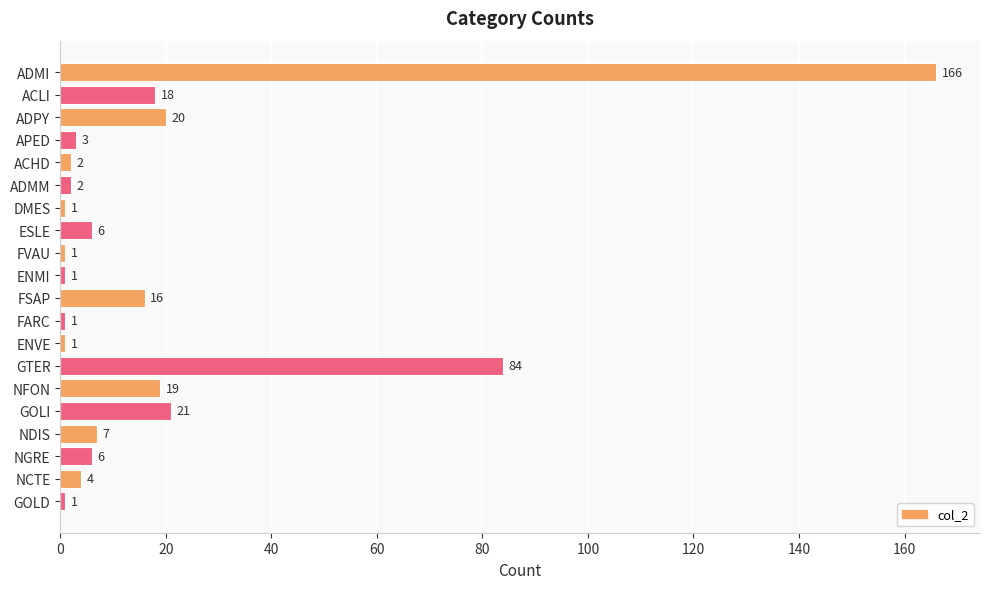

How many distinct data groups are displayed?

1